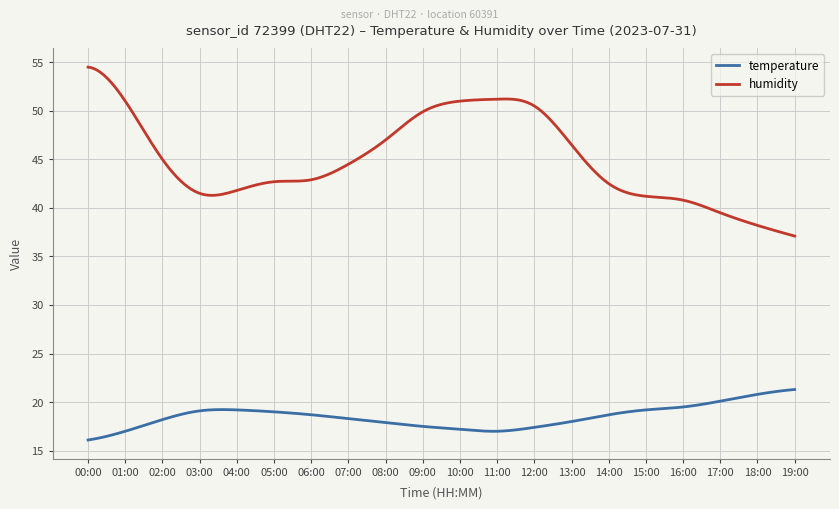

True or false: temperature and humidity intersect in this chart.

False